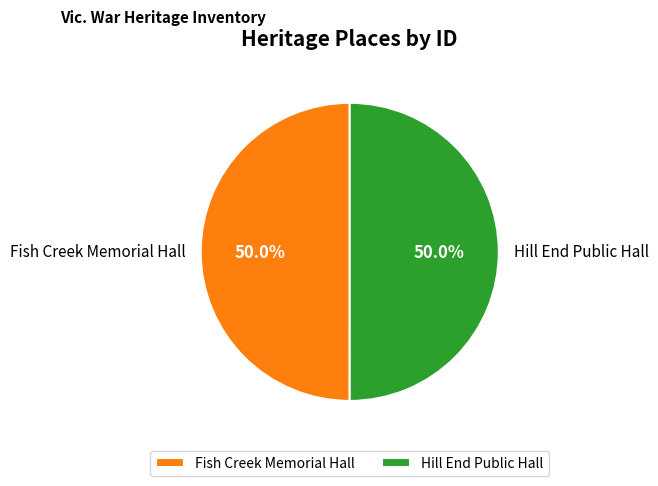

Count the number of slices in the pie.

2